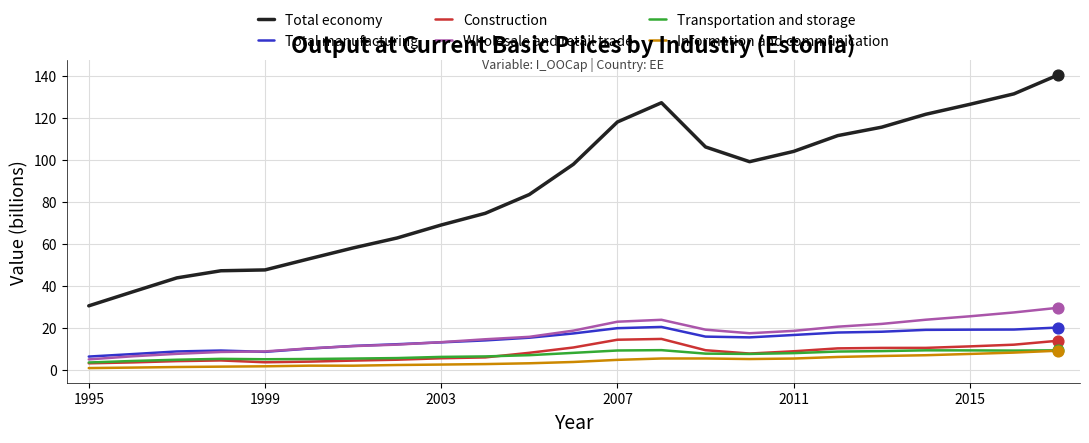

Which series has the largest total across all categories?

Total economy